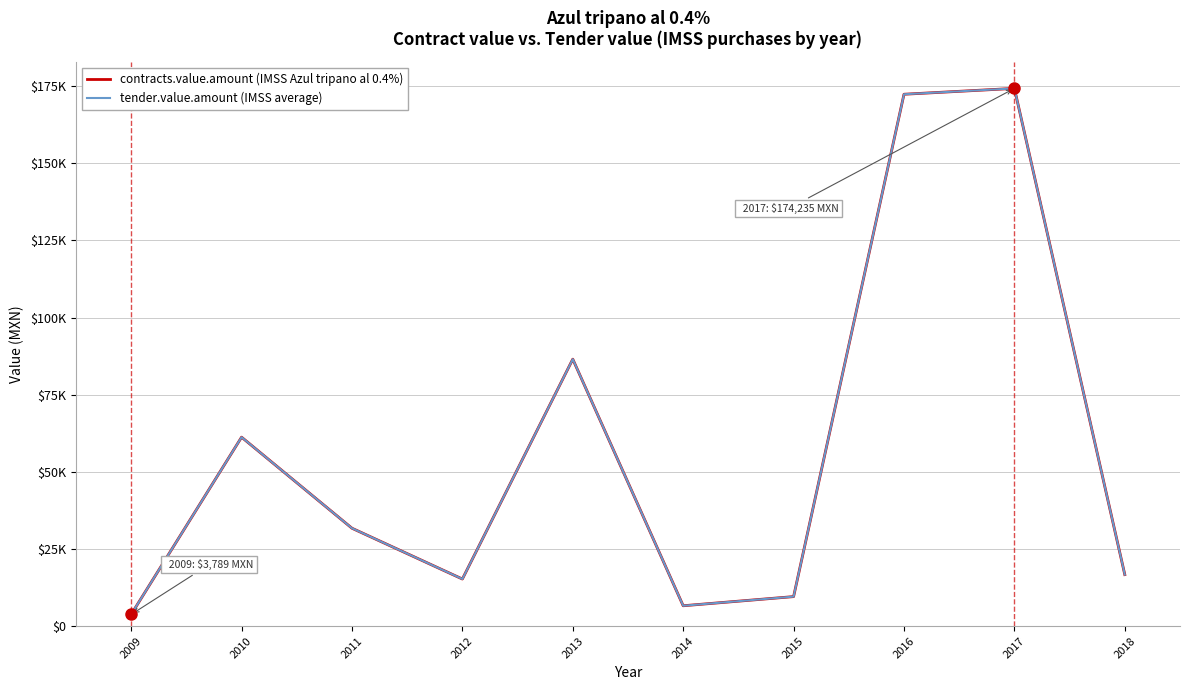

Is this an area chart (filled region under the line)?

No